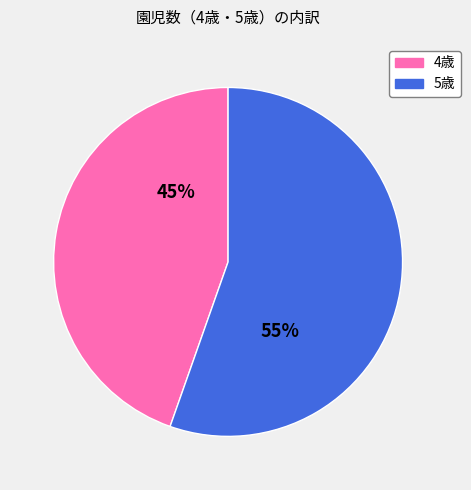

To the nearest percent, what is the average slice percentage?

50%